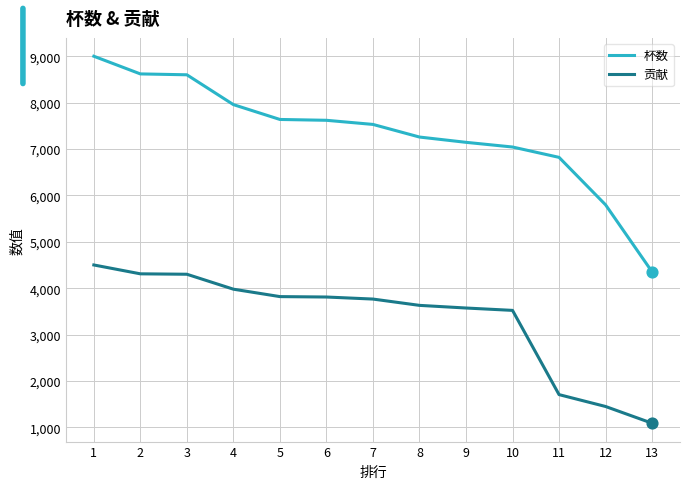

What is the total value across all series at 5?

11455